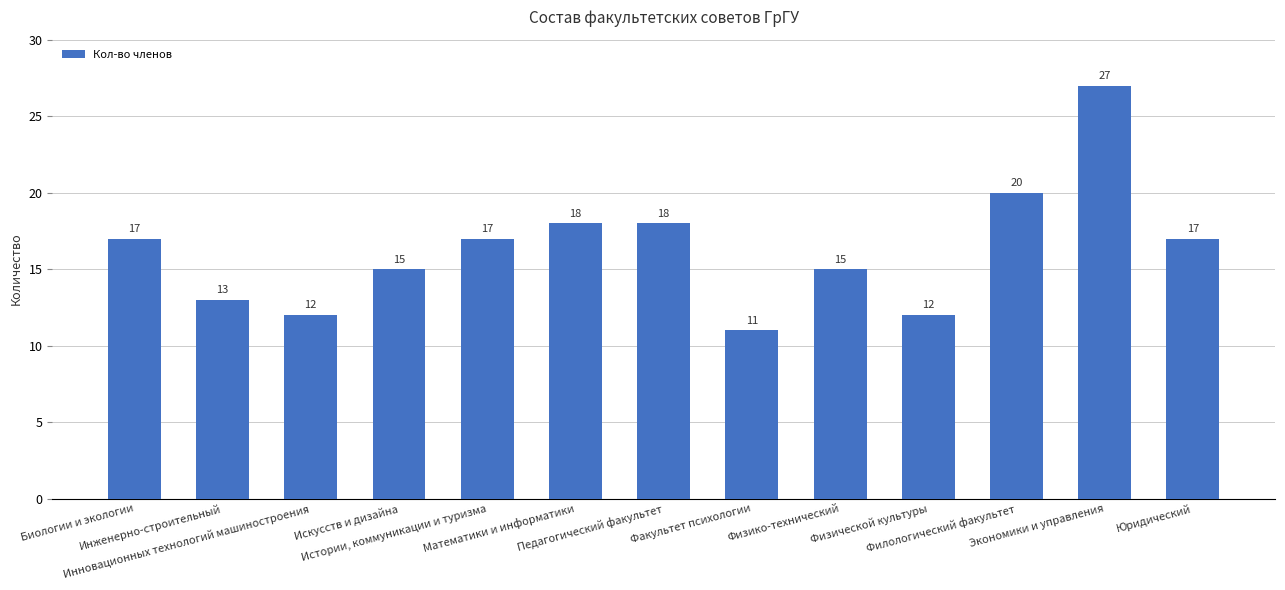

Is it true that the value at Педагогический факультет is 26?

False